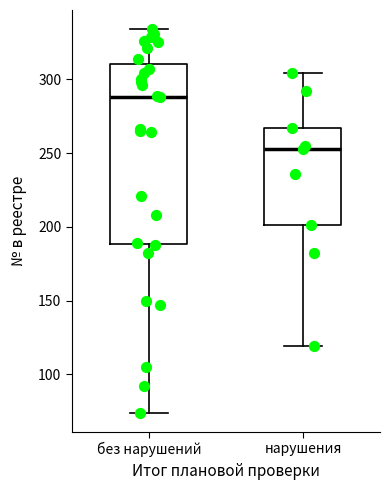

Reading left to right, read every box against the y-axis: the position of its median line, the range the box covers, and the ends of its whiskers. The values are not printed on the chart, so give them approximately, as read against the axis.

без нарушений: median 290, box 190 to 310, whiskers 75 to 335
нарушения: median 255, box 200 to 265, whiskers 120 to 305